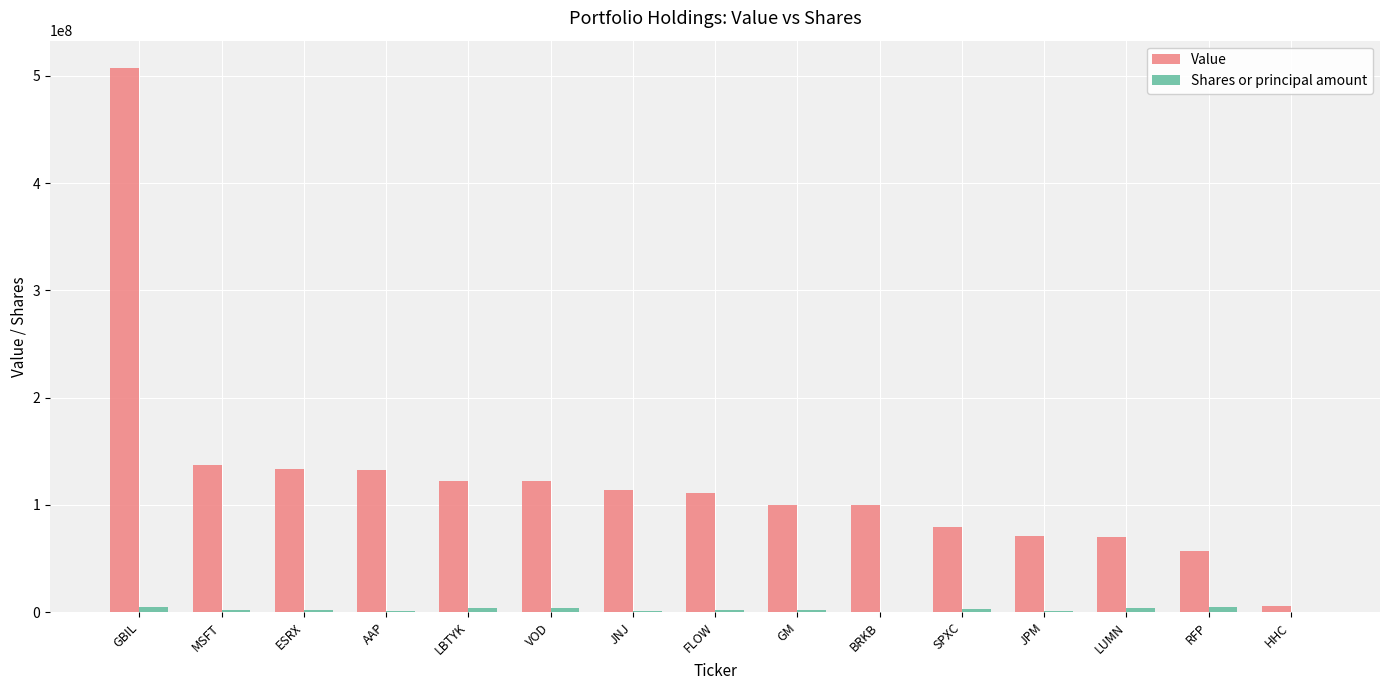

At which category is the sum across all series the highest?

GBIL